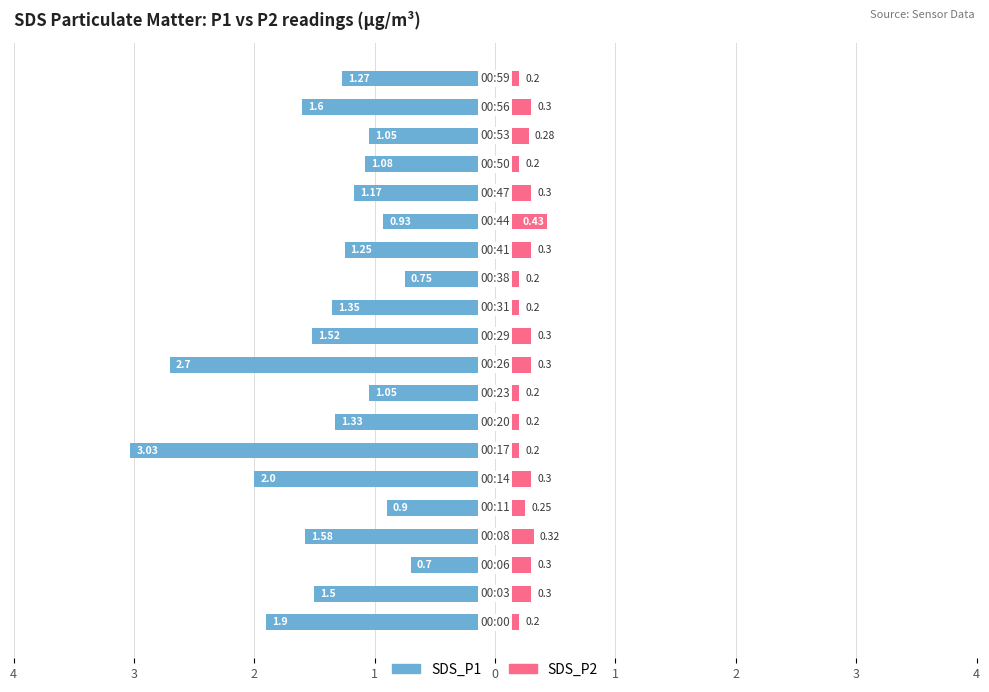

Does the chart contain stacked bars?

No